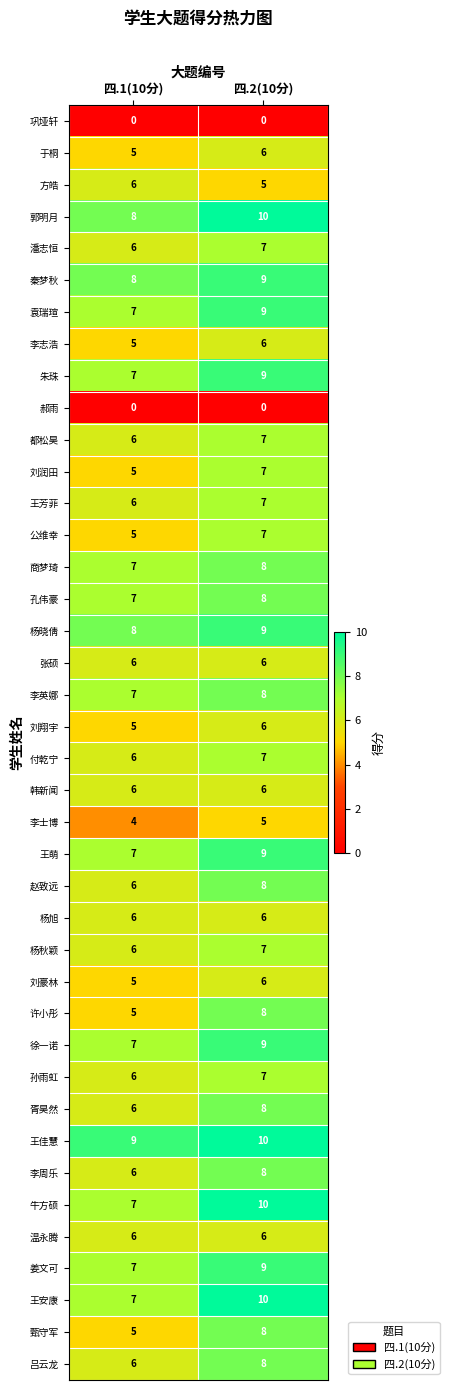

List the labels in order of 赵致远 value, smallest first.

四.1(10分), 四.2(10分)